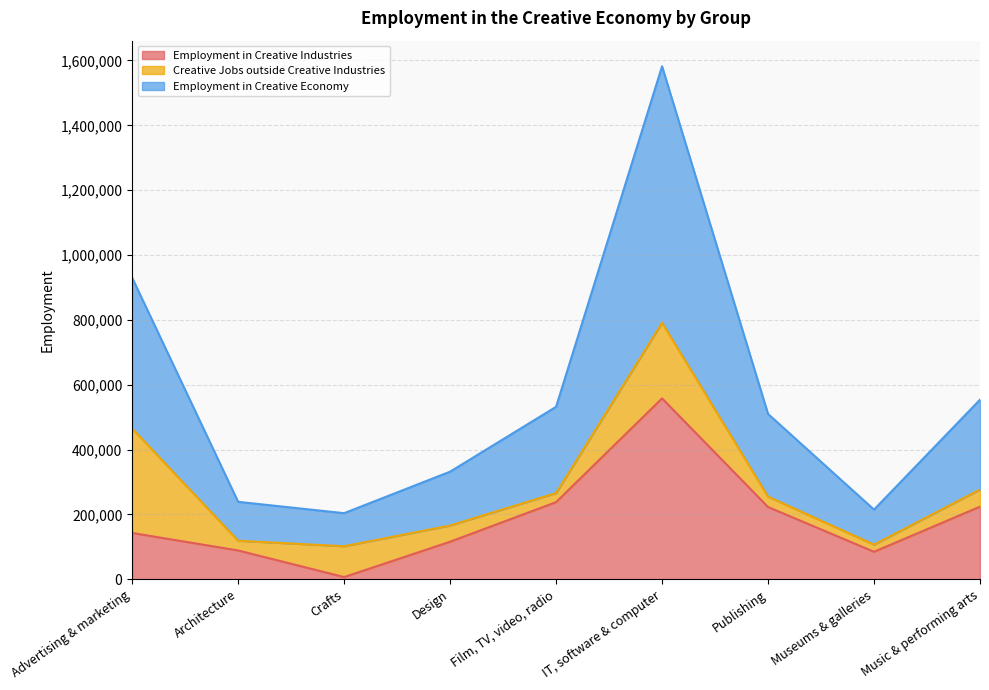

Which series has the largest range (max minus min)?

Employment in Creative Economy